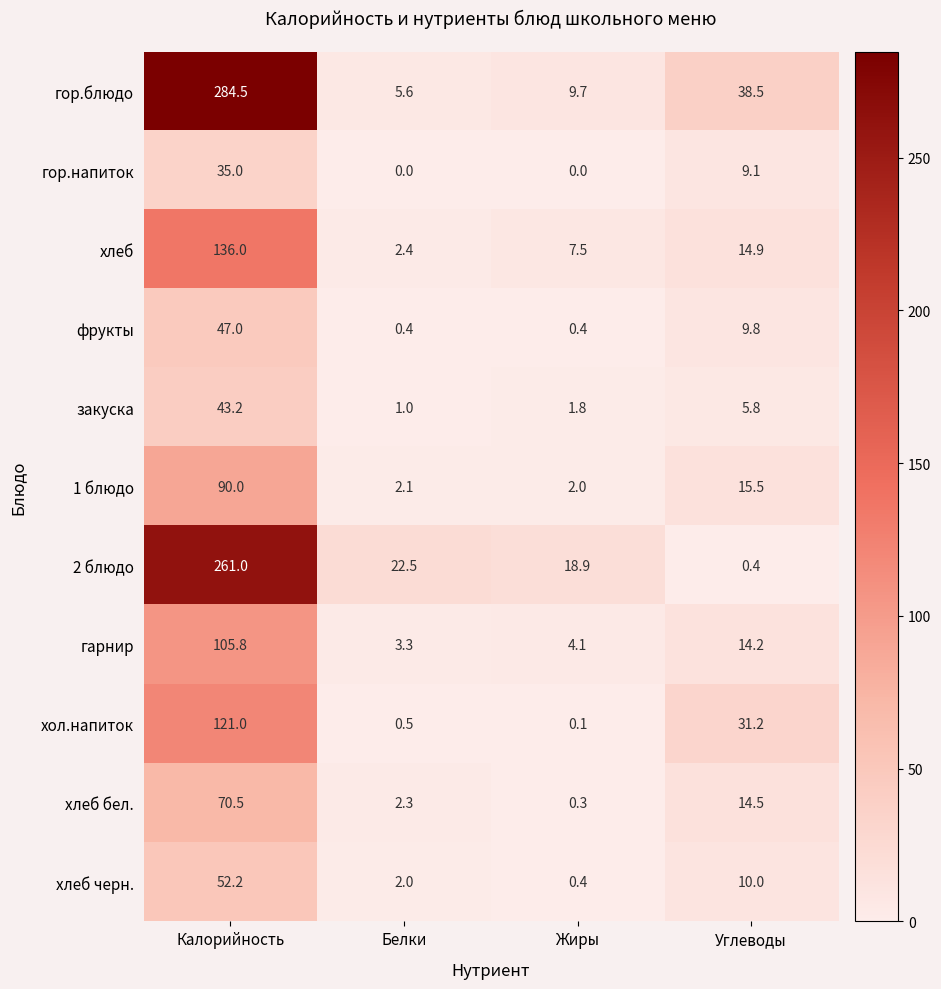

What is the sum of all гор.напиток values?

44.1